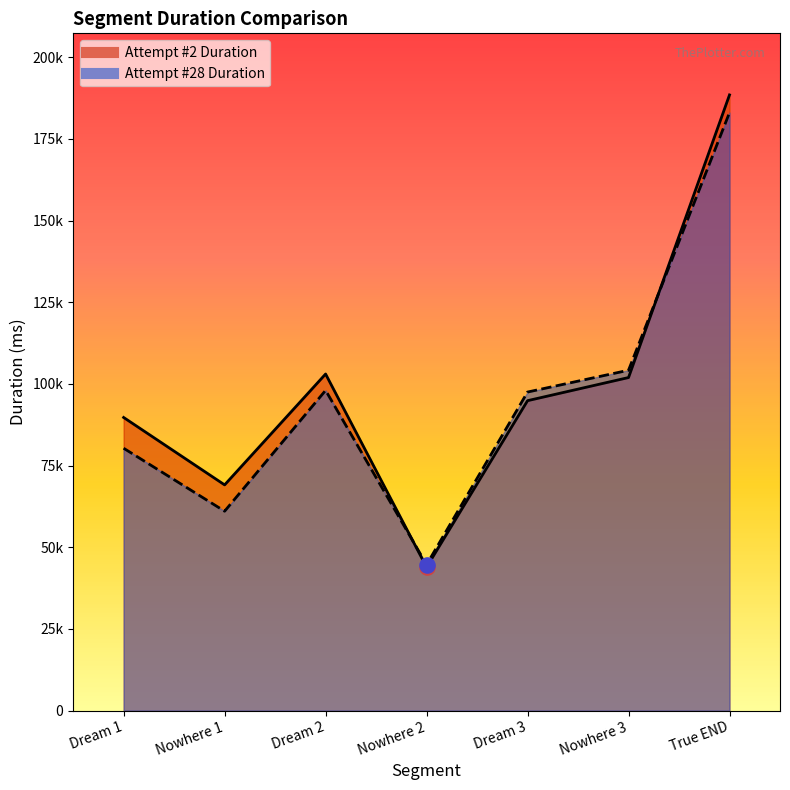

Which series reaches the minimum Y coordinate?

Attempt #2 Duration